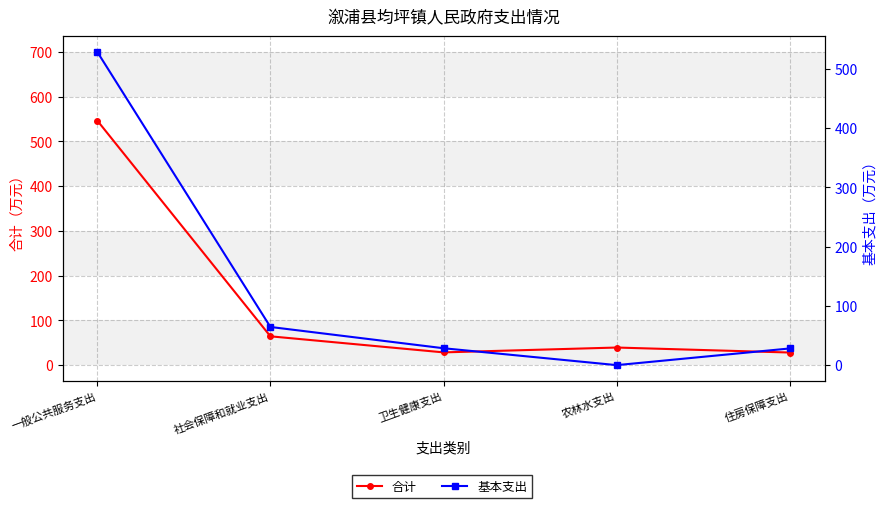

List the series in order of their overall mean, highest first.

合计, 基本支出